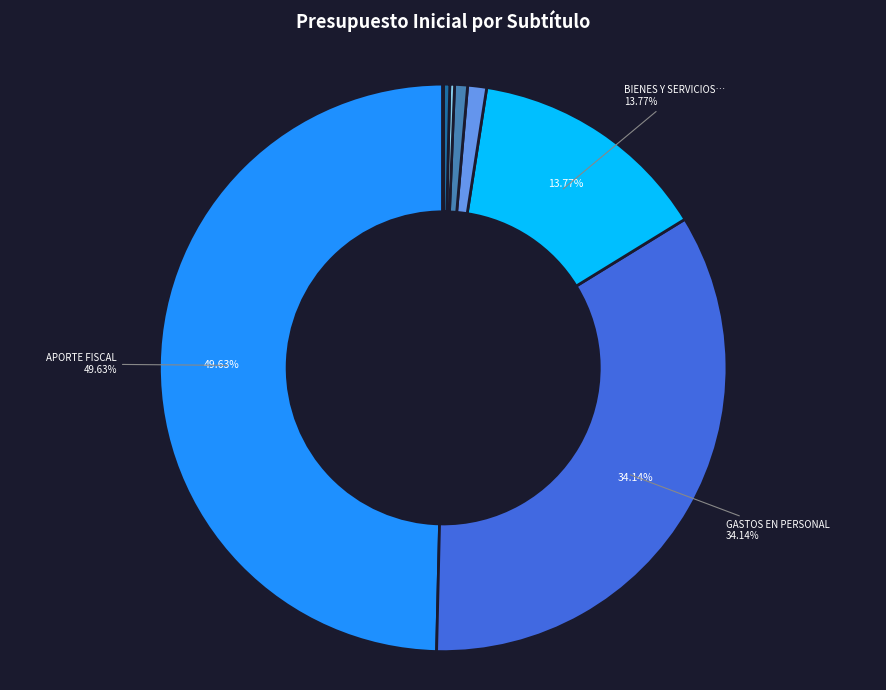

To the nearest percent, what is the average slice percentage?

8%